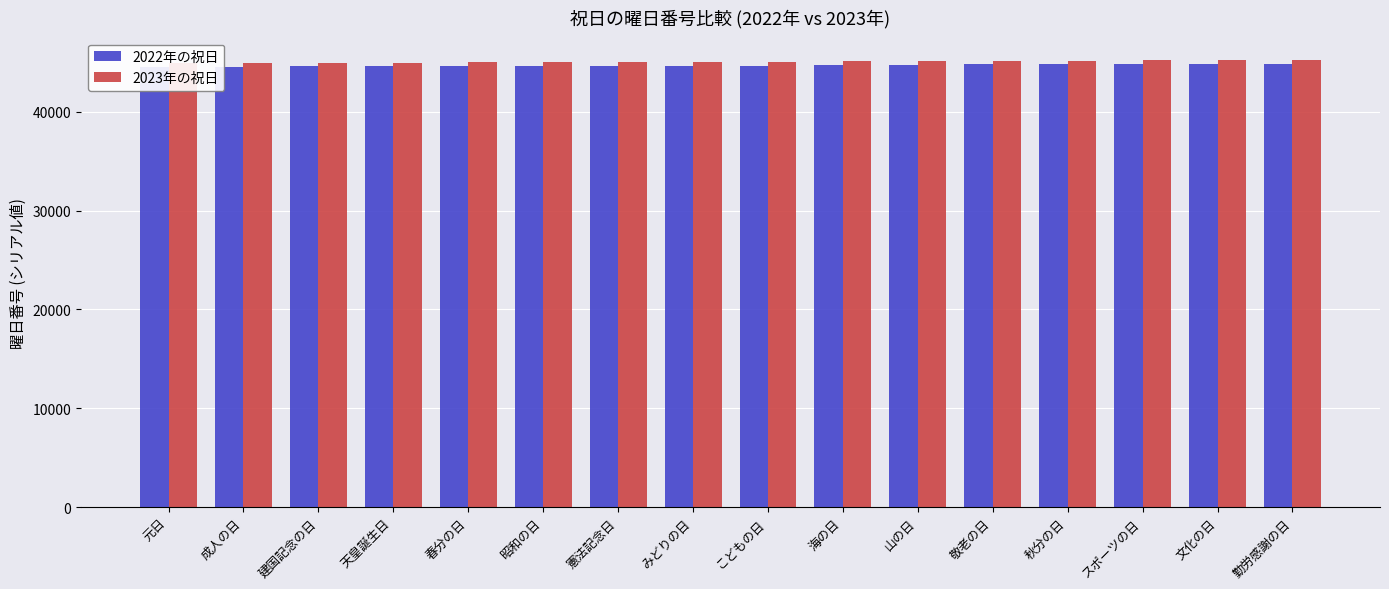

Between 昭和の日 and 勤労感謝の日, which series saw the biggest shift?

2022年の祝日